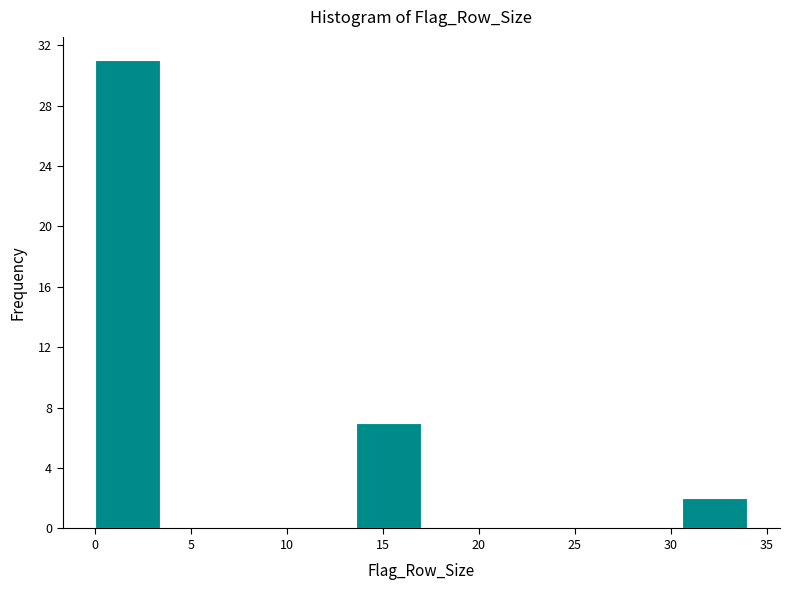

How tall is the bar that spans 0.0 to 3.4 on the x-axis? Neither the bar edges nor the heights are printed on the chart, so give them approximately, as read against the axes.

31